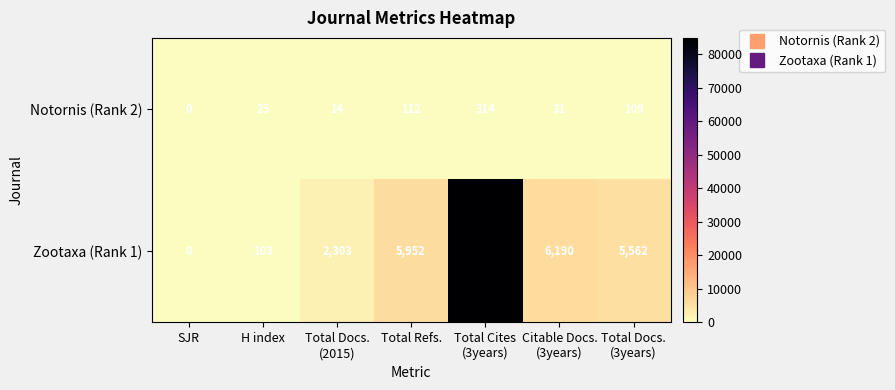

At H index, list the series in order from largest to smallest.

Zootaxa (Rank 1), Notornis (Rank 2)